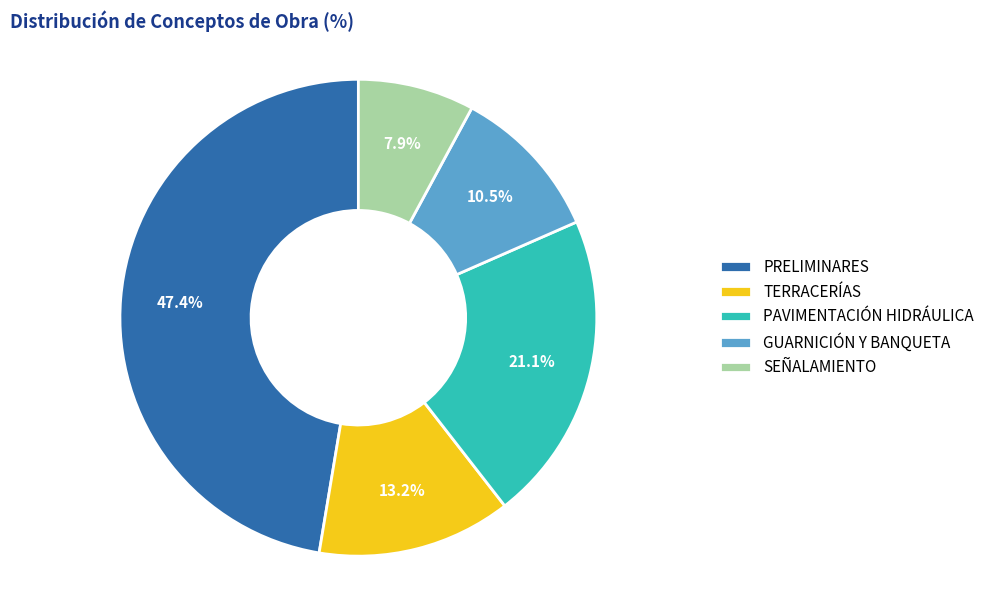

To the nearest percent, what is the difference between the largest and smallest slice percentages?

39%